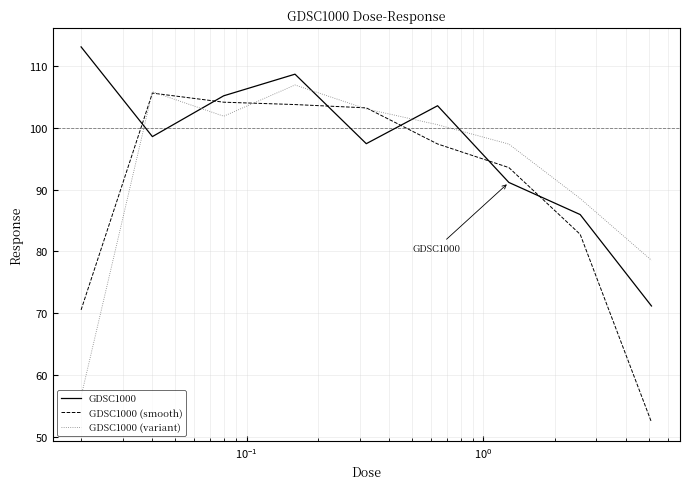

Which series has the largest total across all categories?

GDSC1000